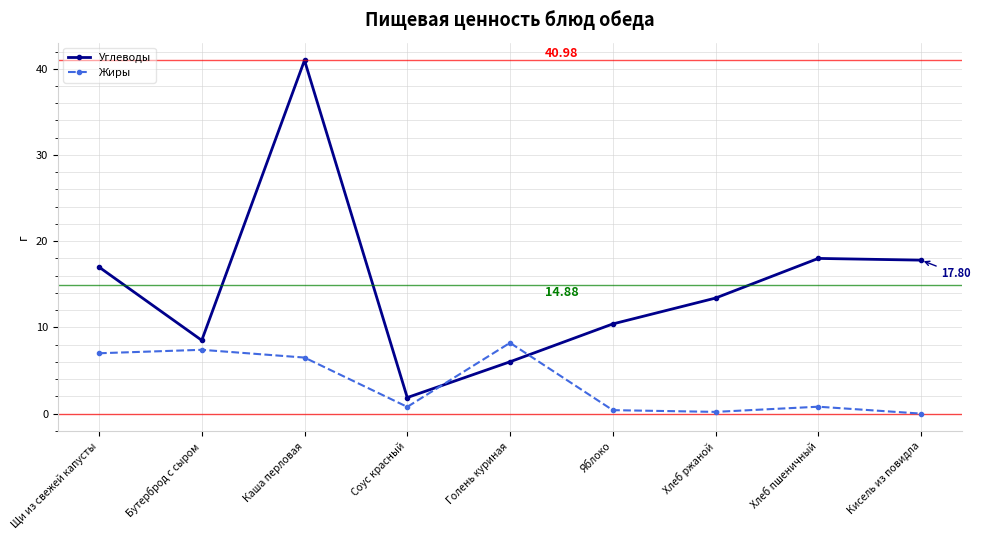

How many interior local peaks does the Жиры series have?

3